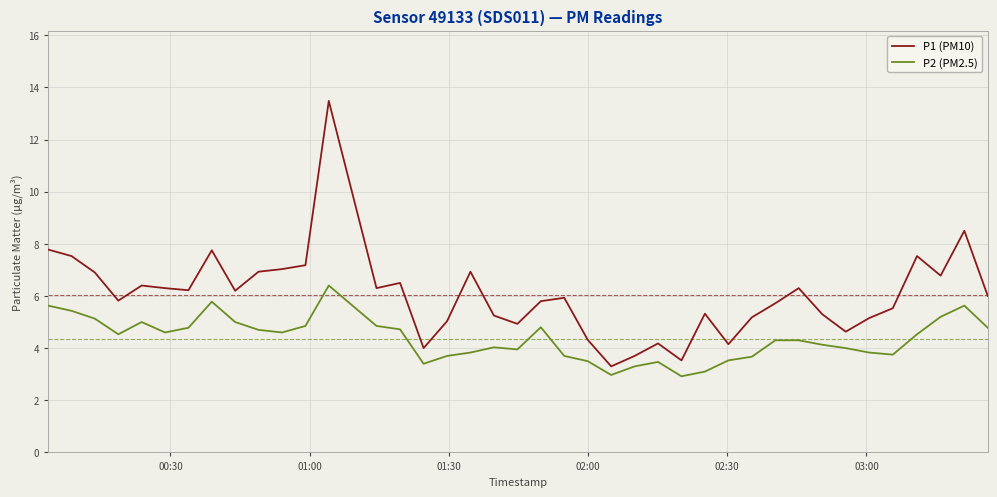

True or false: P1 (PM10) and P2 (PM2.5) cross at least once.

False